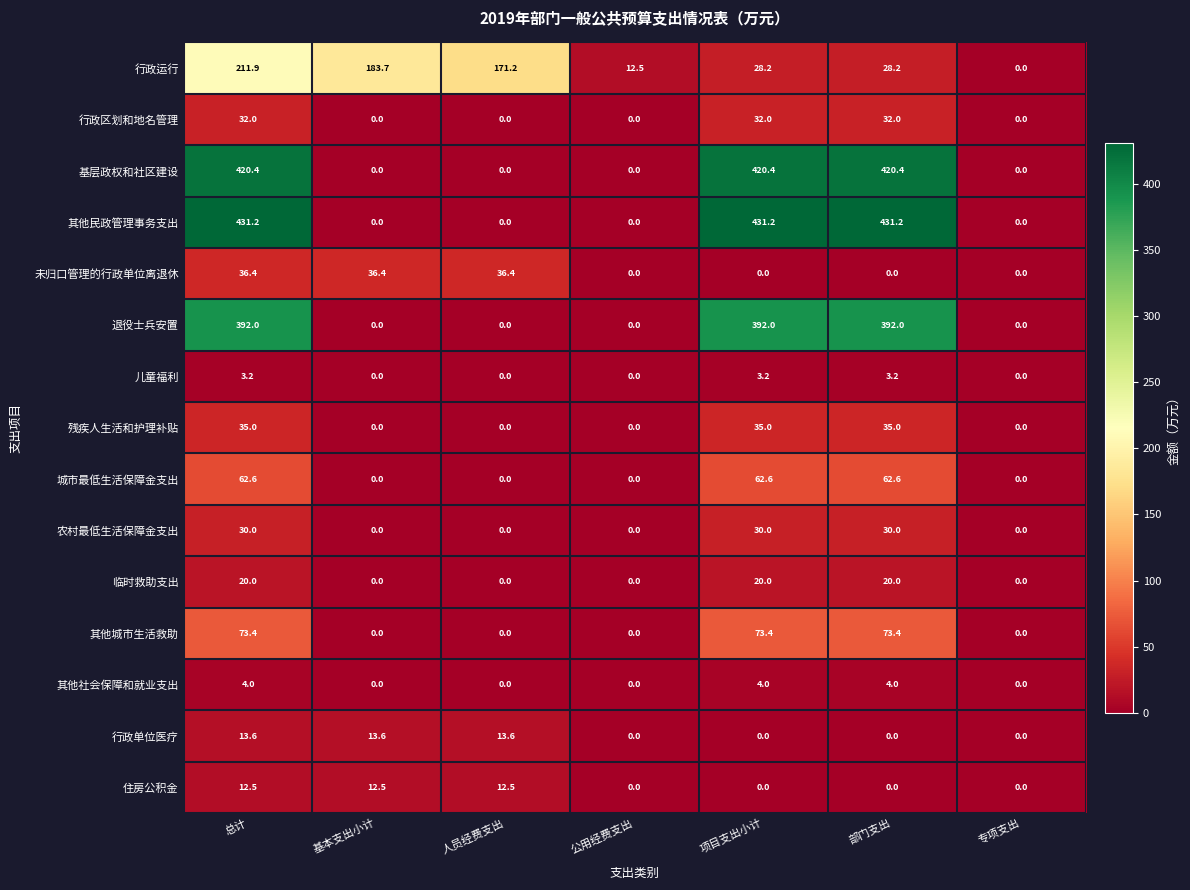

At how many categories does at least one series exceed 382?

3